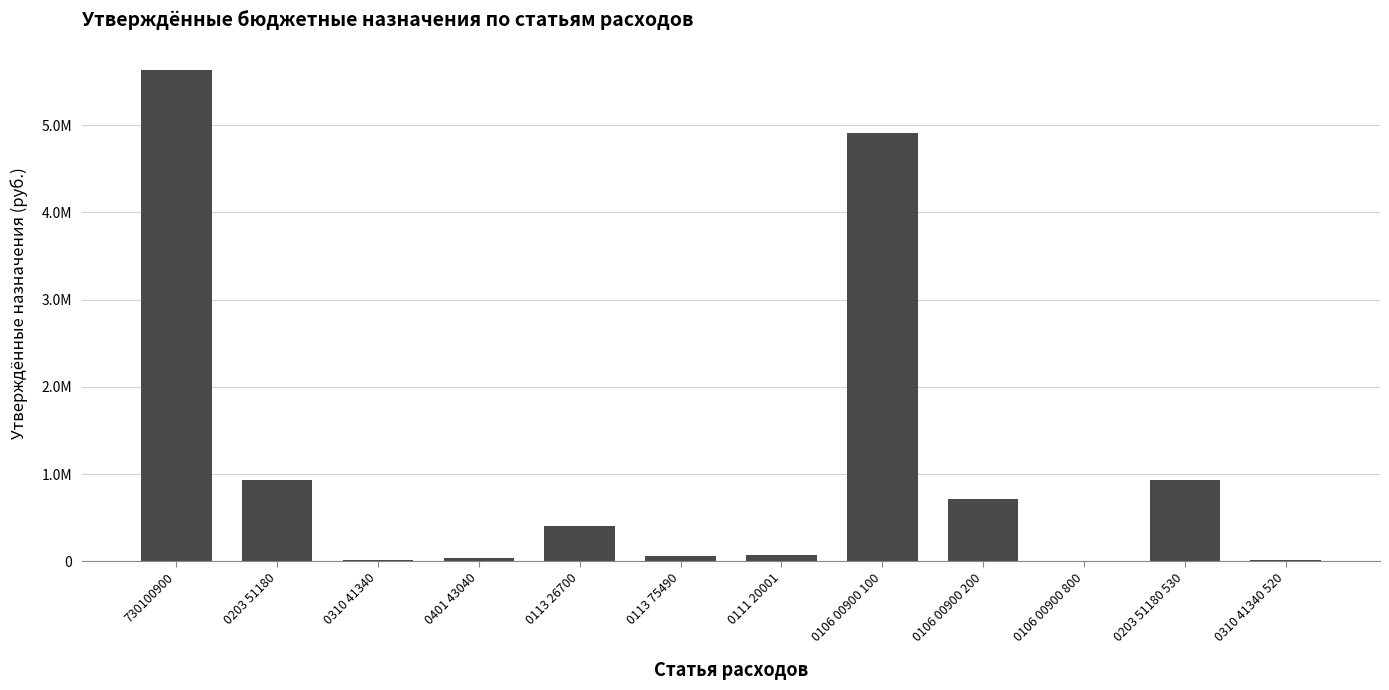

Which has a higher value, 0310 41340 or 0401 43040?

0401 43040